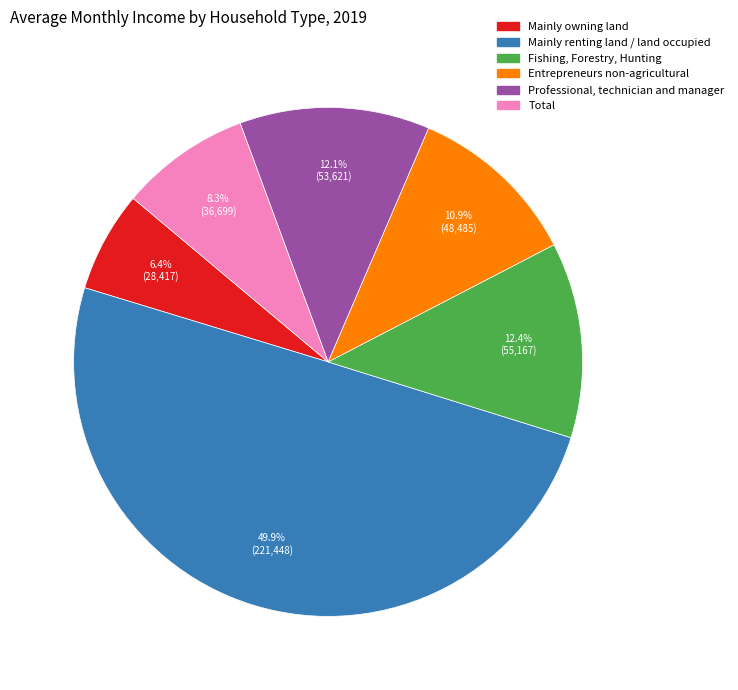

Which has a higher value, Total or Fishing, Forestry, Hunting?

Fishing, Forestry, Hunting